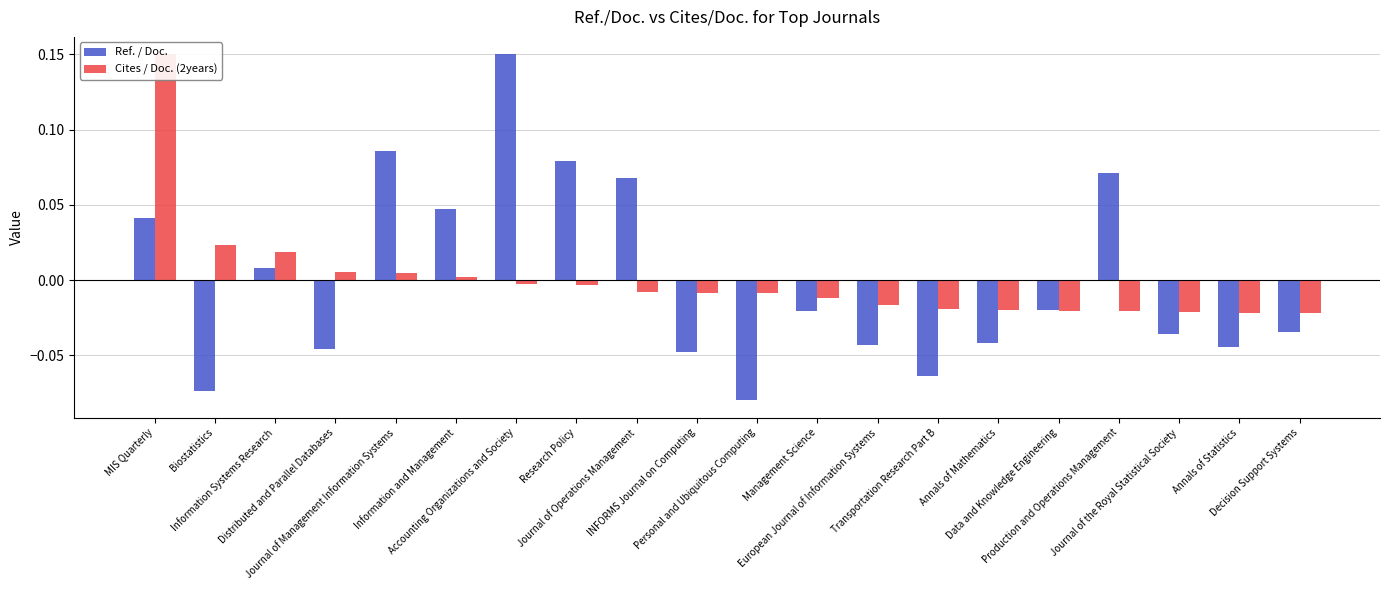

How many data points in Ref. / Doc. are above 0?

8